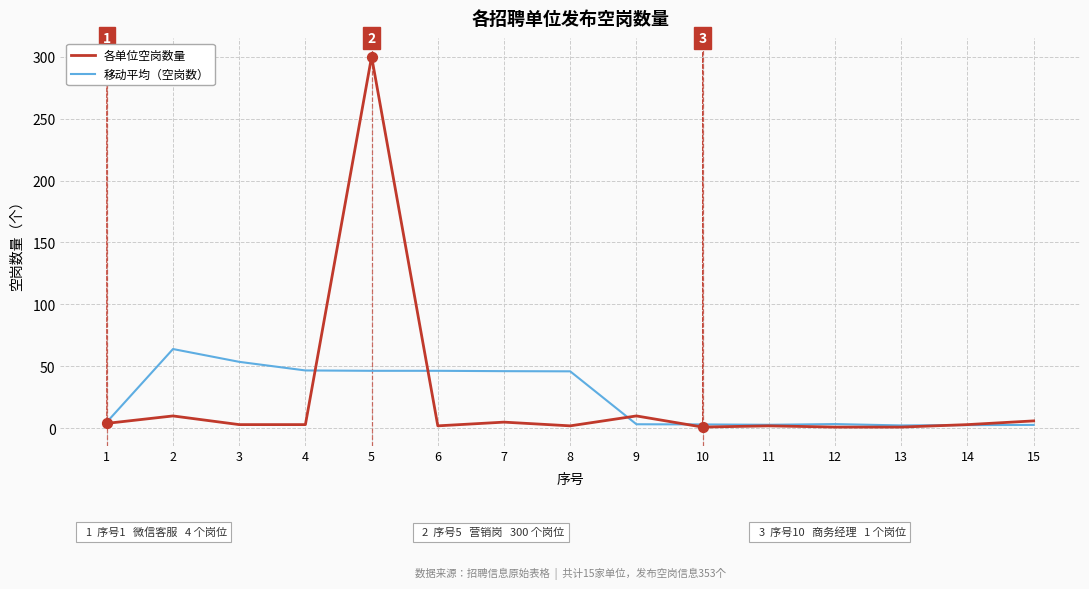

At which category is the sum across all series the highest?

5